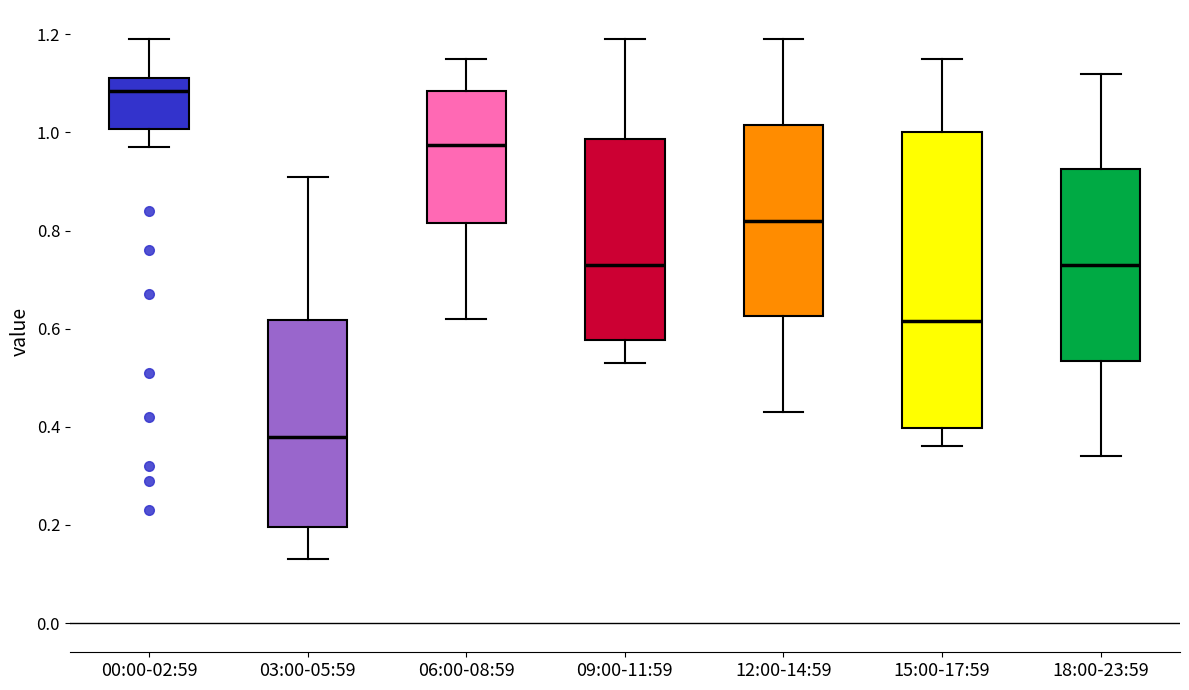

Where does the lower whisker of the box for 03:00-05:59 end on the y-axis? The values are not printed on the chart, so give them approximately, as read against the axis.

0.14